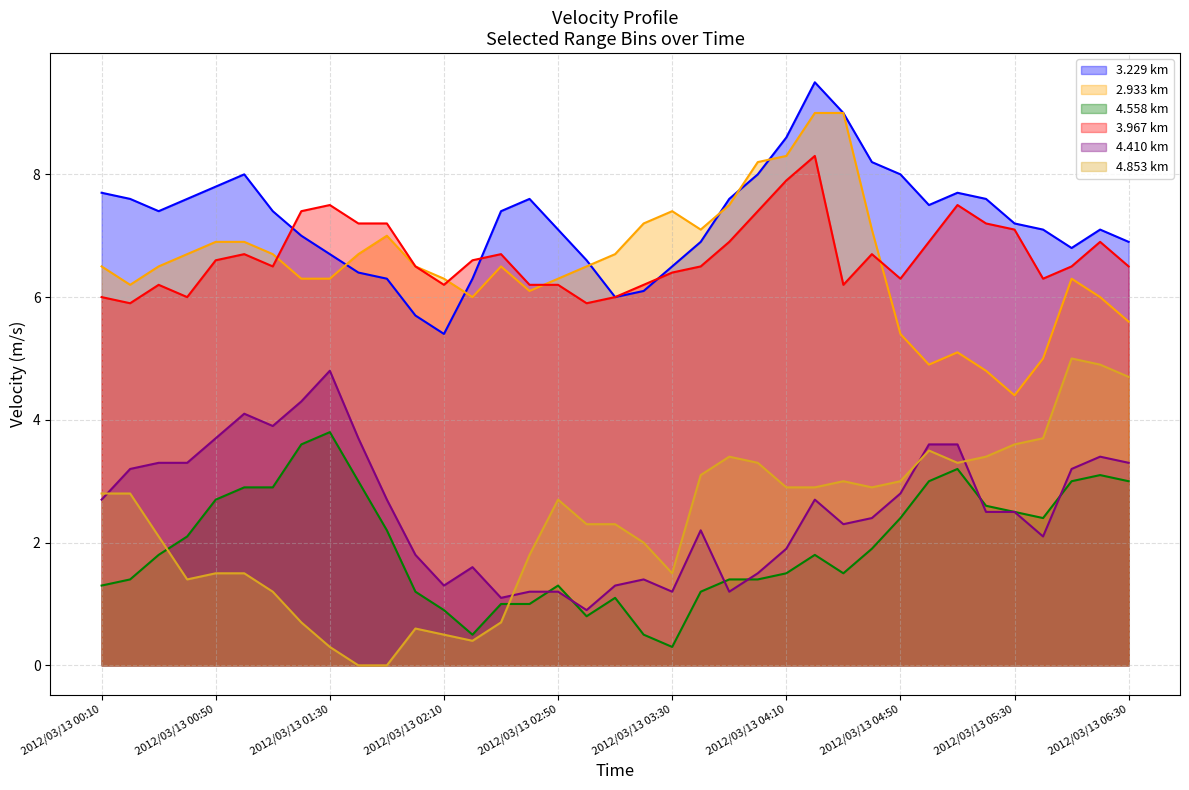

Which label corresponds to the smallest value in the chart?

2012/03/13 01:40